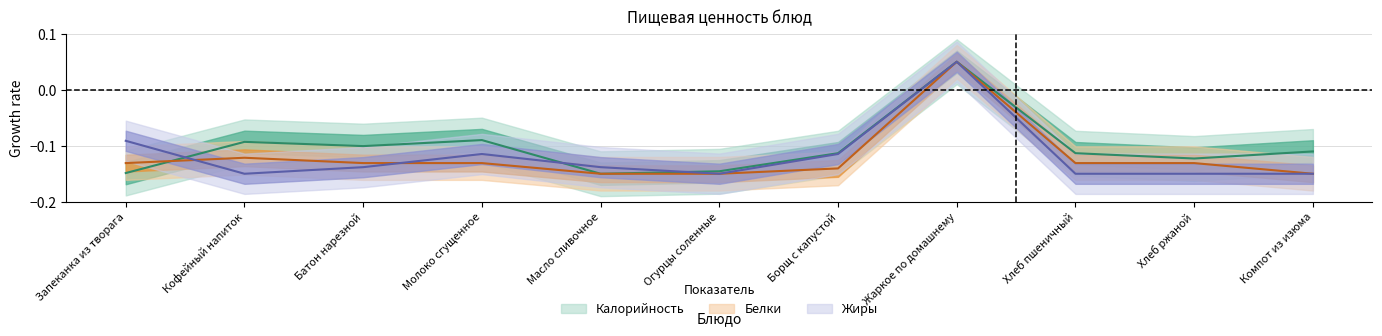

True or false: Калорийность has a value of -0.2 at Хлеб ржаной.

False